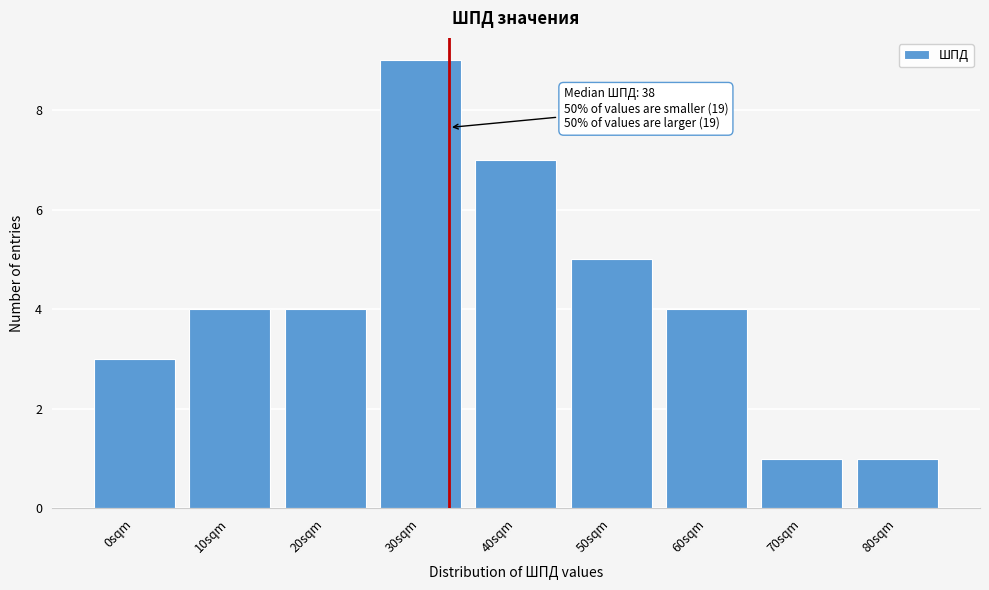

Reading left to right, list all the values displayed in this chart.

3	4	4	9	7	5	4	1	1